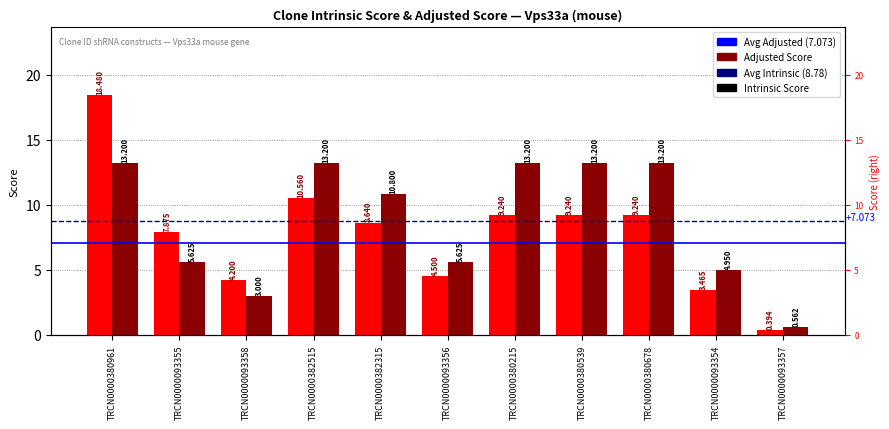

Which series changed the most between TRCN0000380215 and TRCN0000380539?

Intrinsic Score